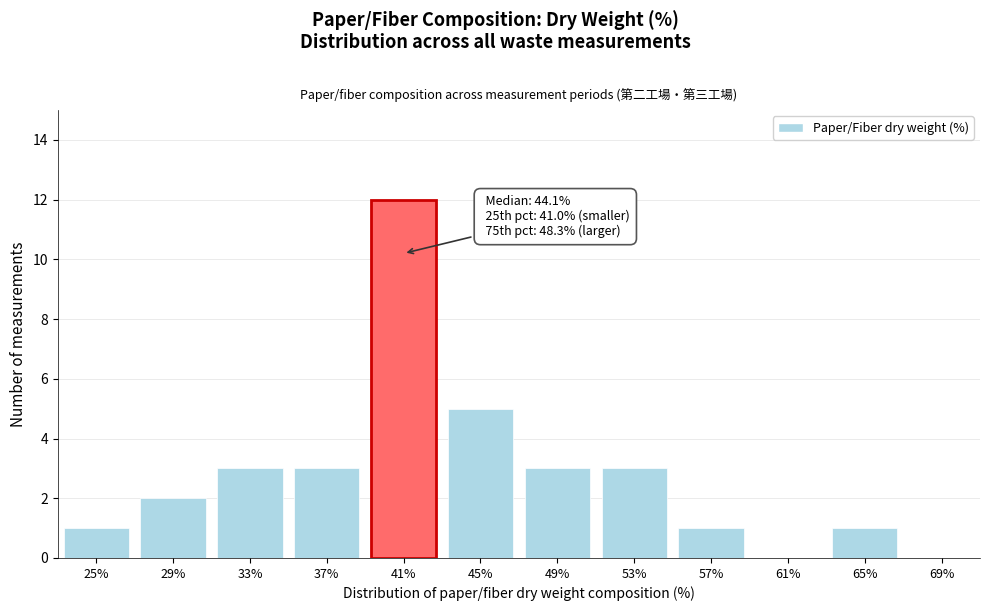

Reading right to left, transcribe all the data shown in this chart.

69%=0	65%=1	61%=0	57%=1	53%=3	49%=3	45%=5	41%=12	37%=3	33%=3	29%=2	25%=1